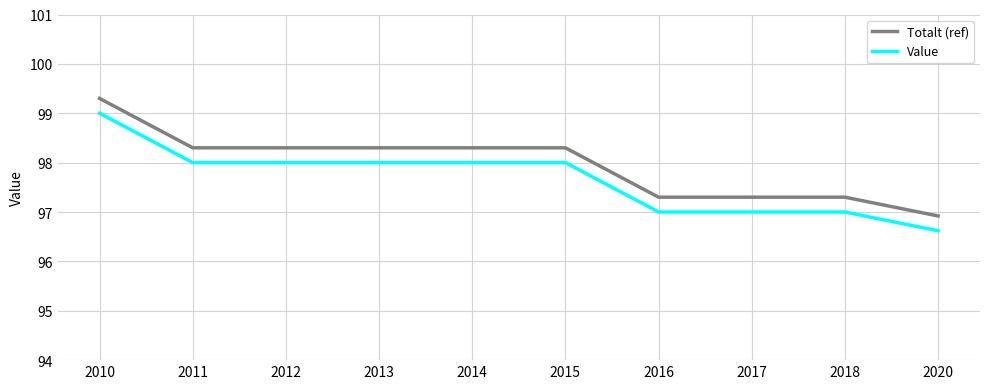

What value does the Totalt (ref) series have at 2011?

98.3